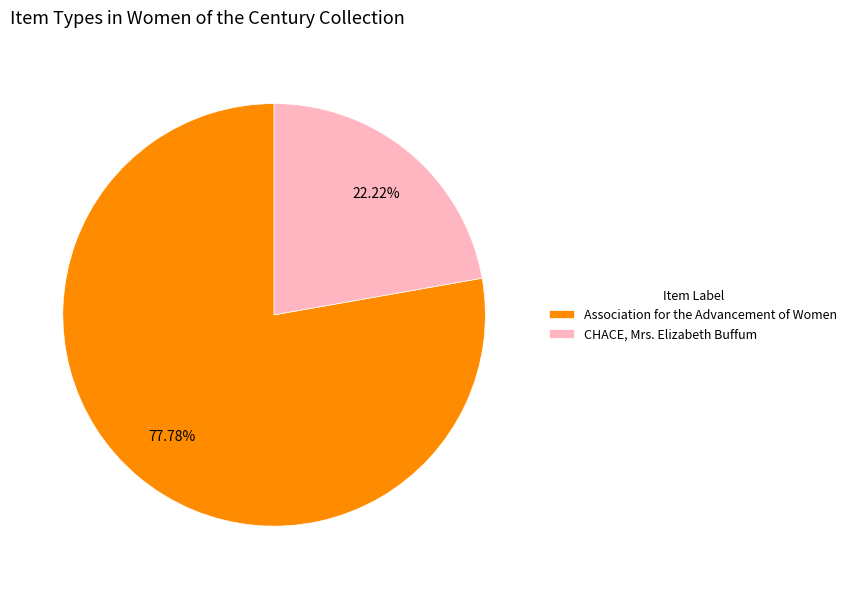

How much of the chart is everything except CHACE, Mrs. Elizabeth Buffum?

77.8%